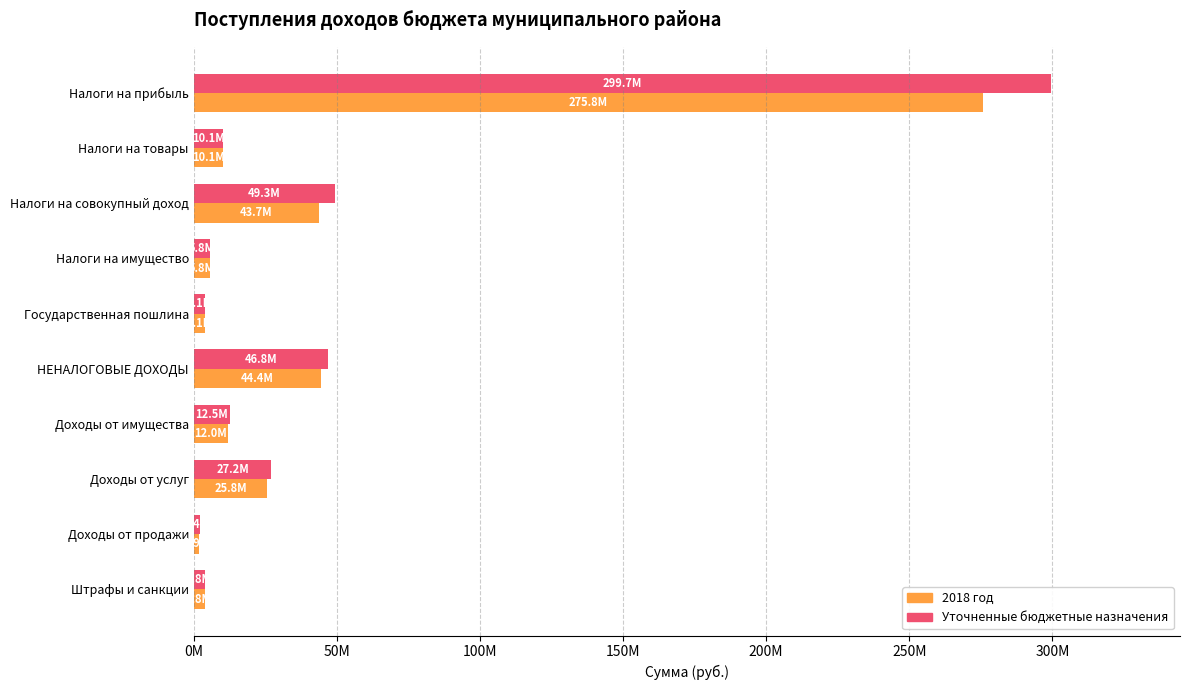

At which category is the sum across all series the highest?

Налоги на прибыль